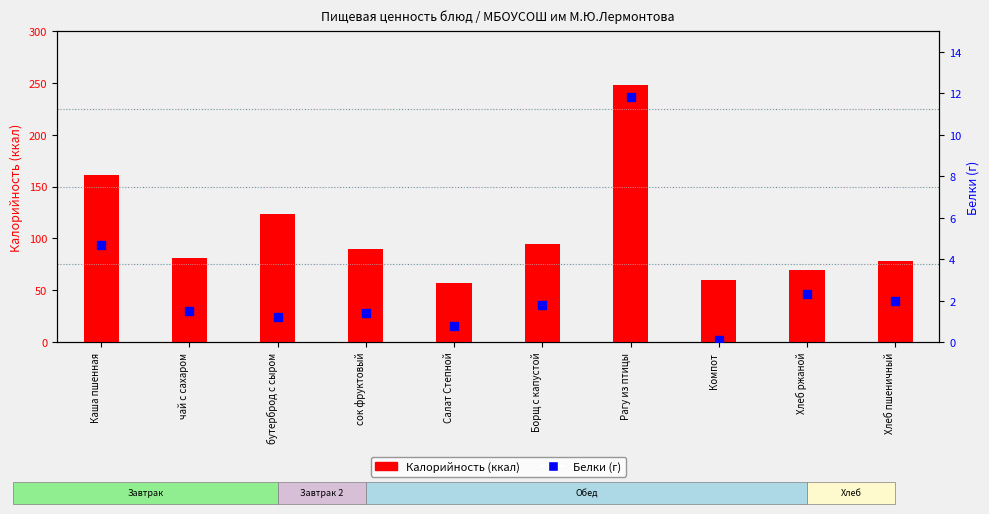

Is the value of Калорийность (ккал) at сок фруктовый greater than the value of Белки (г) at чай с сахаром?

Yes